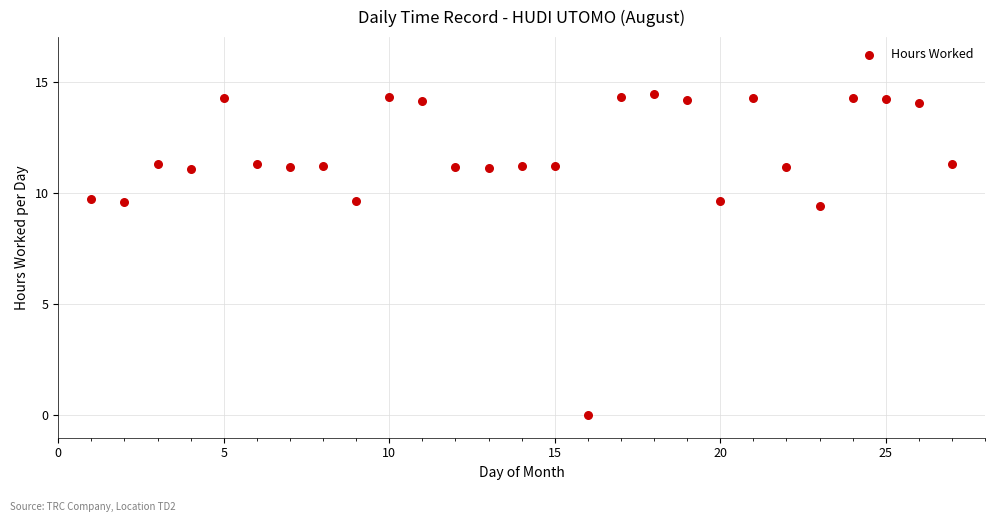

What is the range of Y values (max minus min)?

14.4